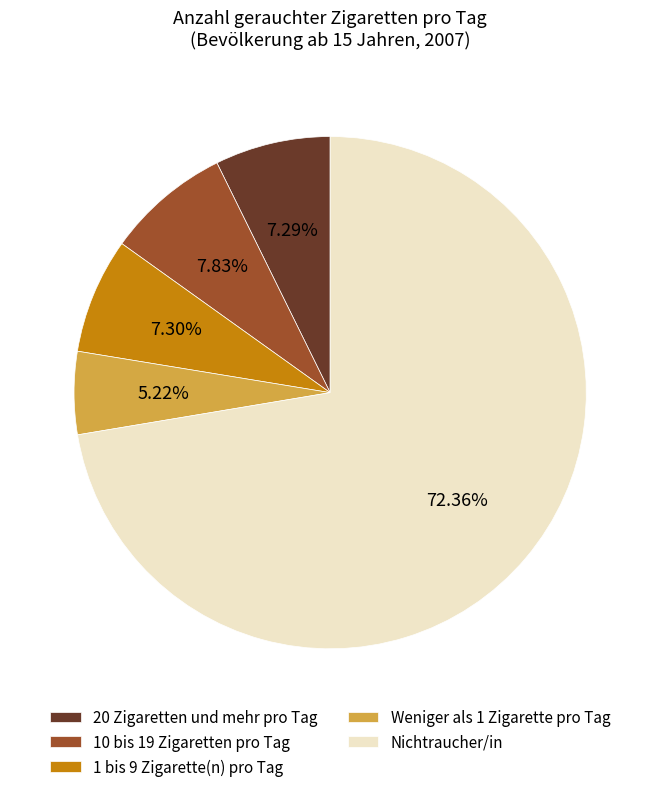

The 10 bis 19 Zigaretten pro Tag slice represents 8% of the pie. True or false?

True